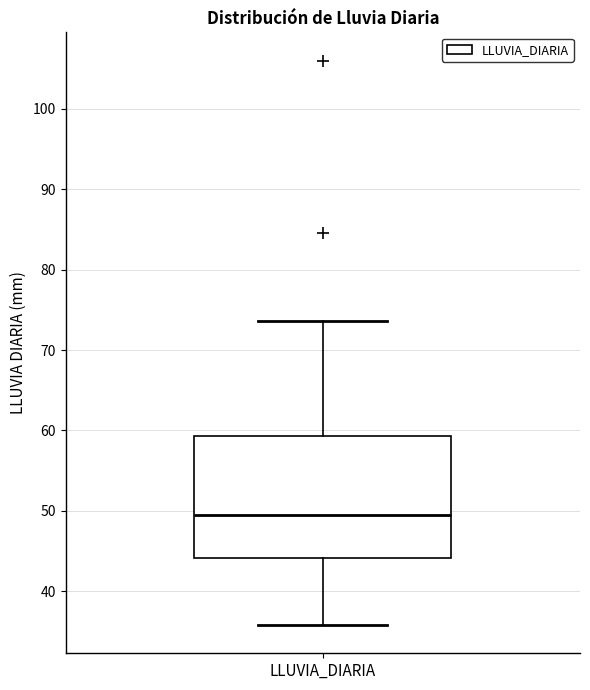

Transcribe this box plot: give where the median line is, the range the box spans, and where the two whiskers end, as read against the y-axis. The values are not printed on the chart, so give them approximately, as read against the axis.

median 49, box 44 to 59, whiskers 36 to 74